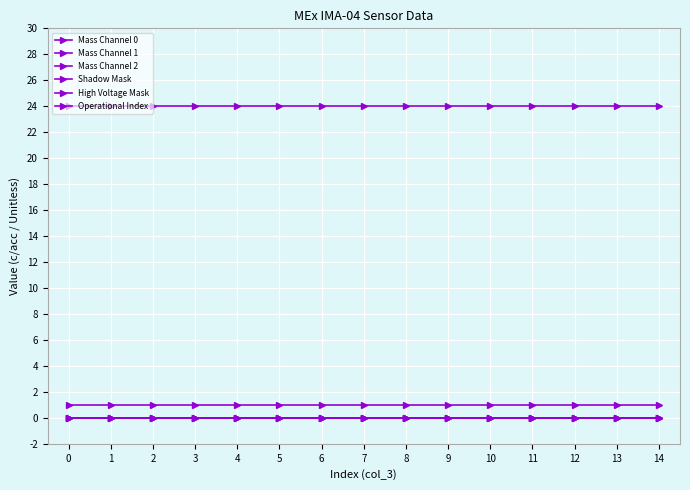

Rank the categories by Mass Channel 0 value from highest to lowest.

0, 1, 2, 3, 4, 5, 6, 7, 8, 9, 10, 11, 12, 13, 14